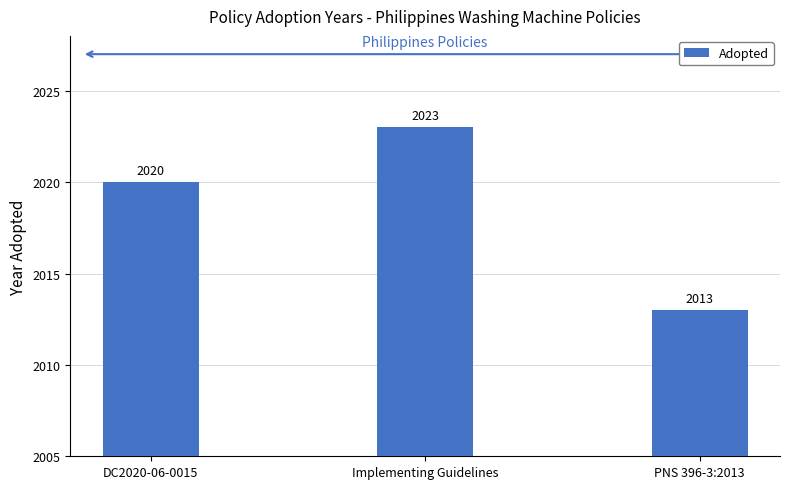

What is the change in value from DC2020-06-0015 to Implementing Guidelines?

+3